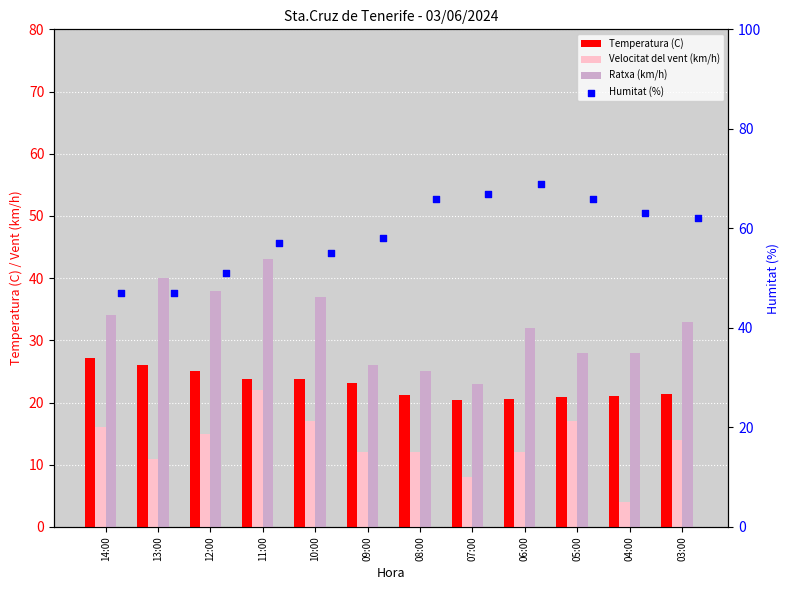

Is the value of Ratxa (km/h) at 11:00 greater than the value of Velocitat del vent (km/h) at 12:00?

Yes